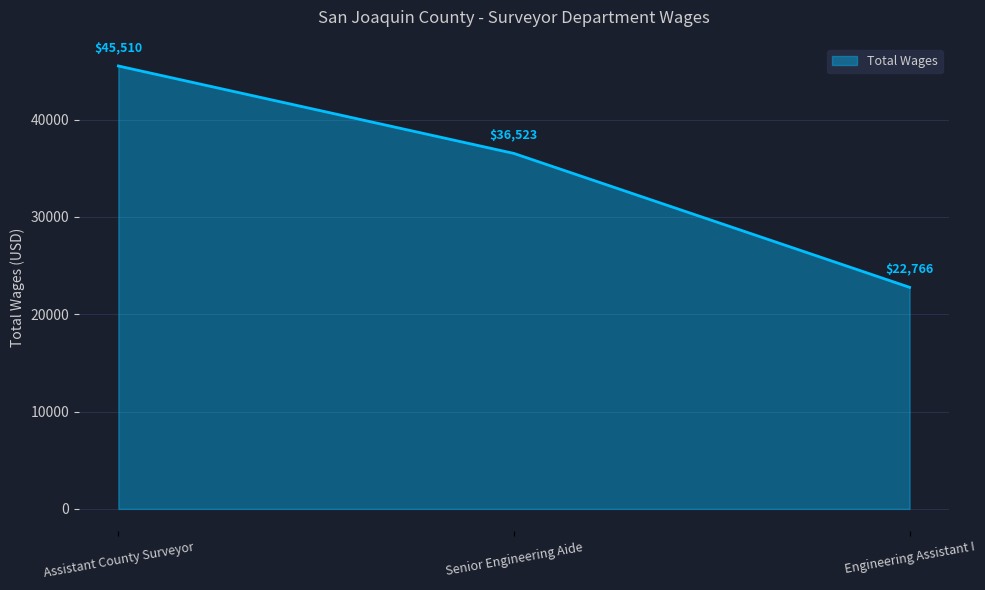

What position from the right is Senior Engineering Aide?

2